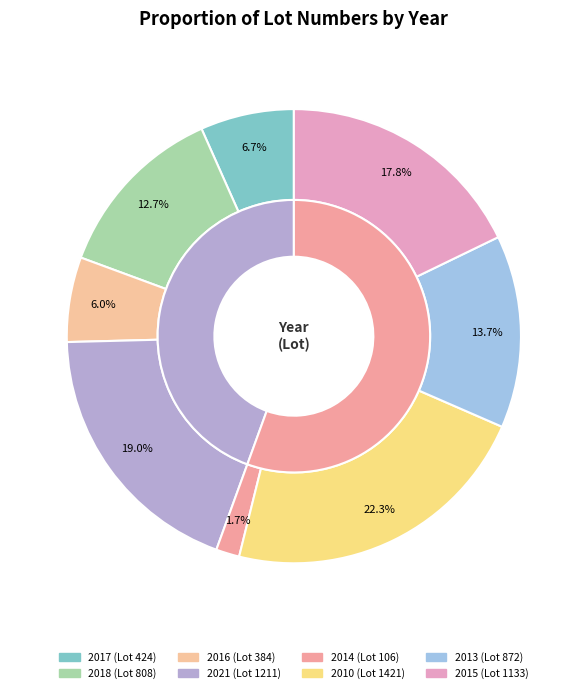

What percentage is NOT represented by 2021?

81.0%